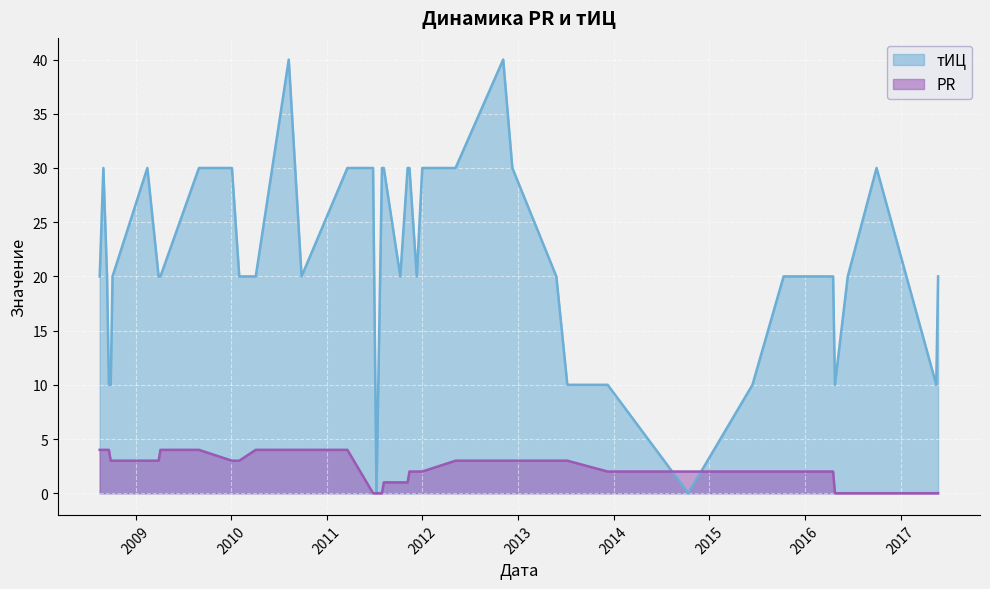

How many values in the PR series exceed 3?

10